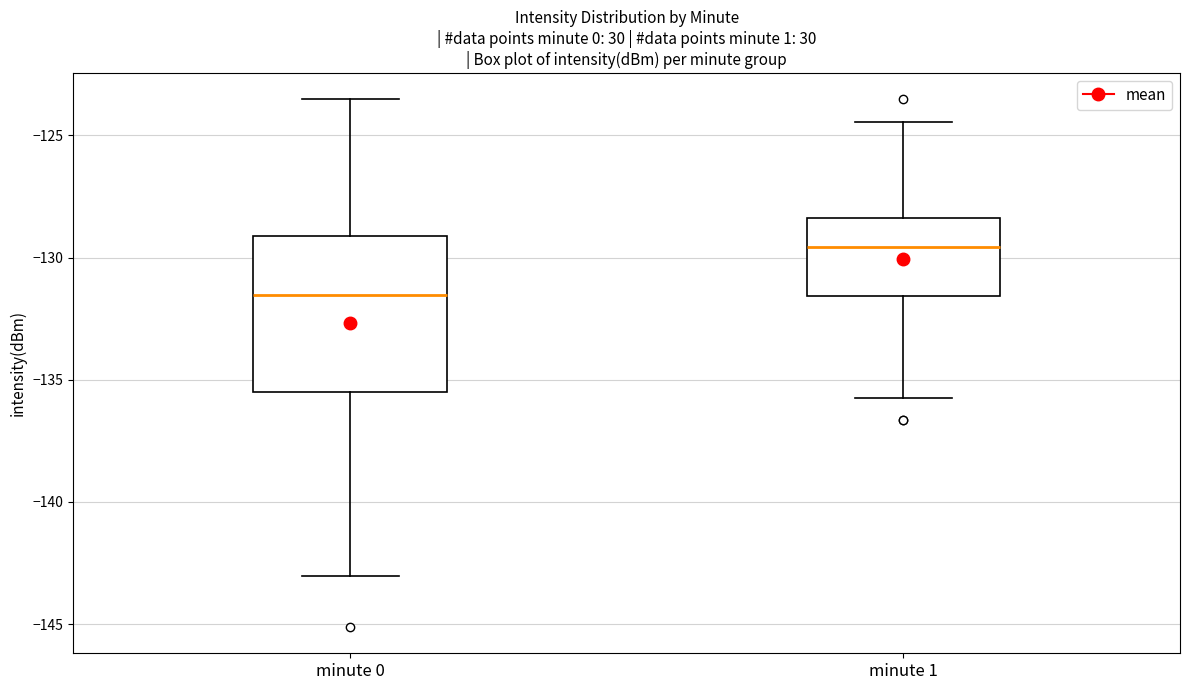

Reading left to right, transcribe this box plot: for each box, give where its median line is, the range the box spans, and where its two whiskers end, as read against the y-axis. The values are not printed on the chart, so give them approximately, as read against the axis.

minute 0: median -131.5, box -135.5 to -129.0, whiskers -143.0 to -123.5
minute 1: median -129.5, box -131.5 to -128.5, whiskers -135.5 to -124.5